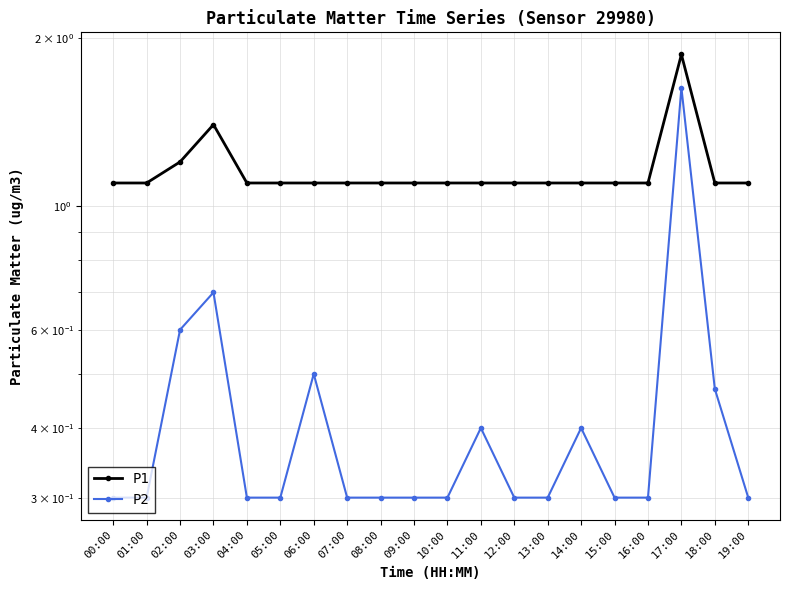

The value of P1 at 07:00 is 1.1. True or false?

True